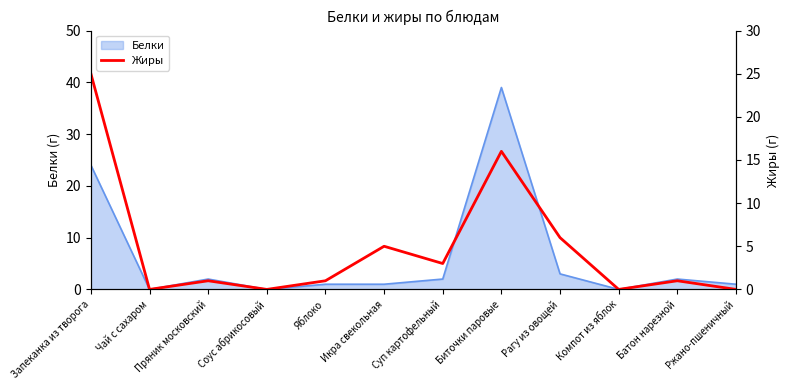

How many data points are less than 1?

4